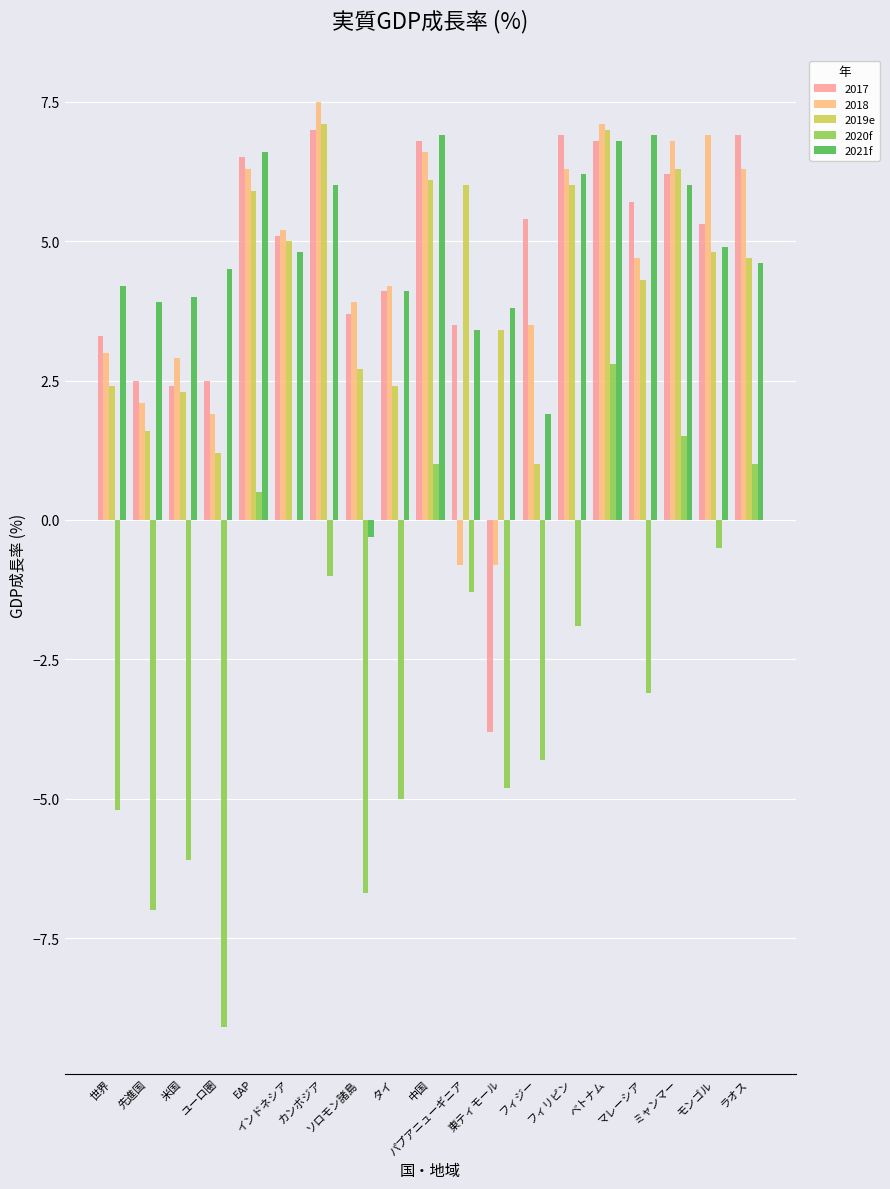

What is the maximum value for 2019e?

7.1